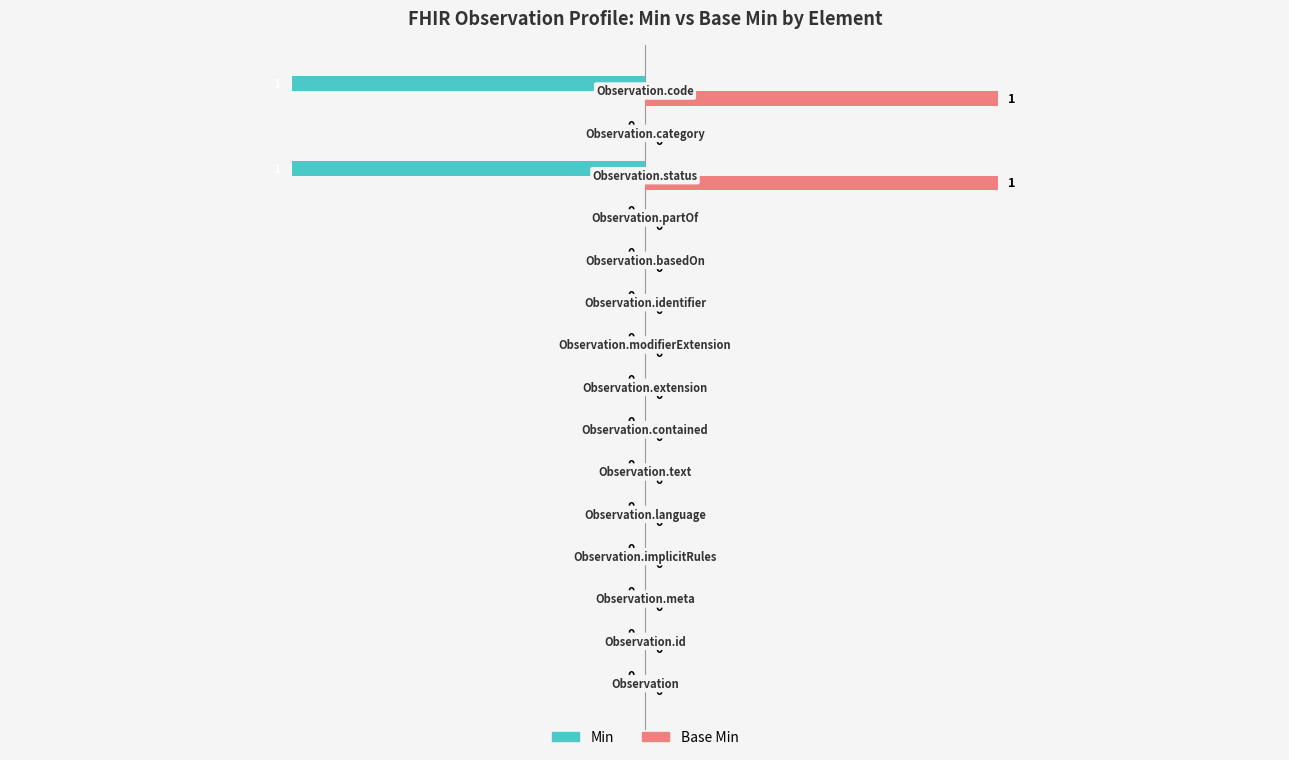

Which series has the largest total across all categories?

Base Min